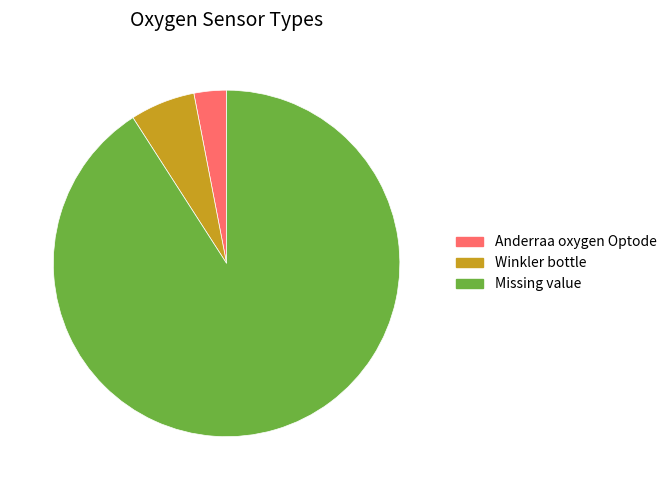

Which category has the biggest portion of the pie?

Missing value